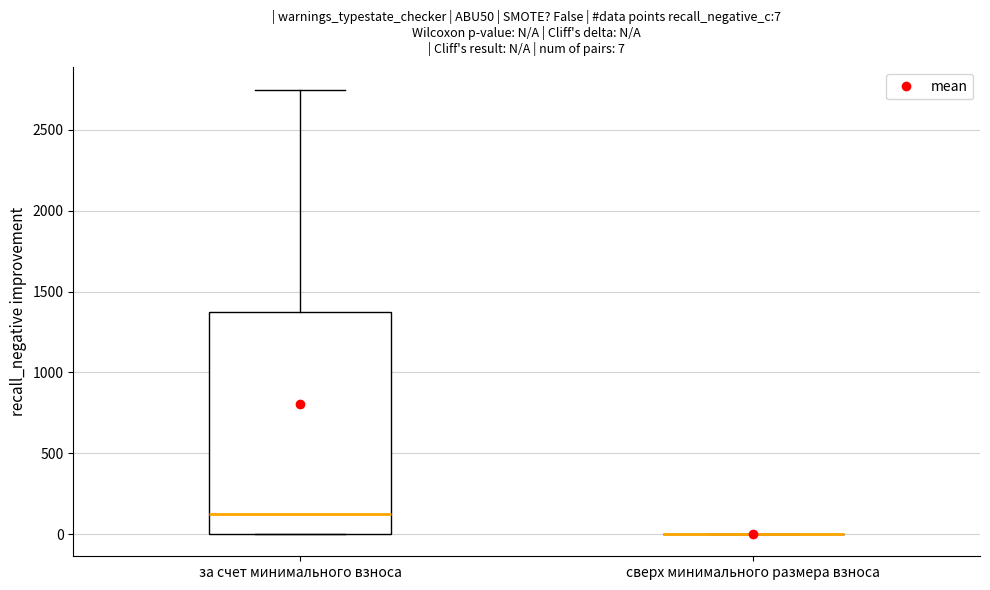

Which box is the tallest, from its lower edge to its upper edge?

за счет минимального взноса